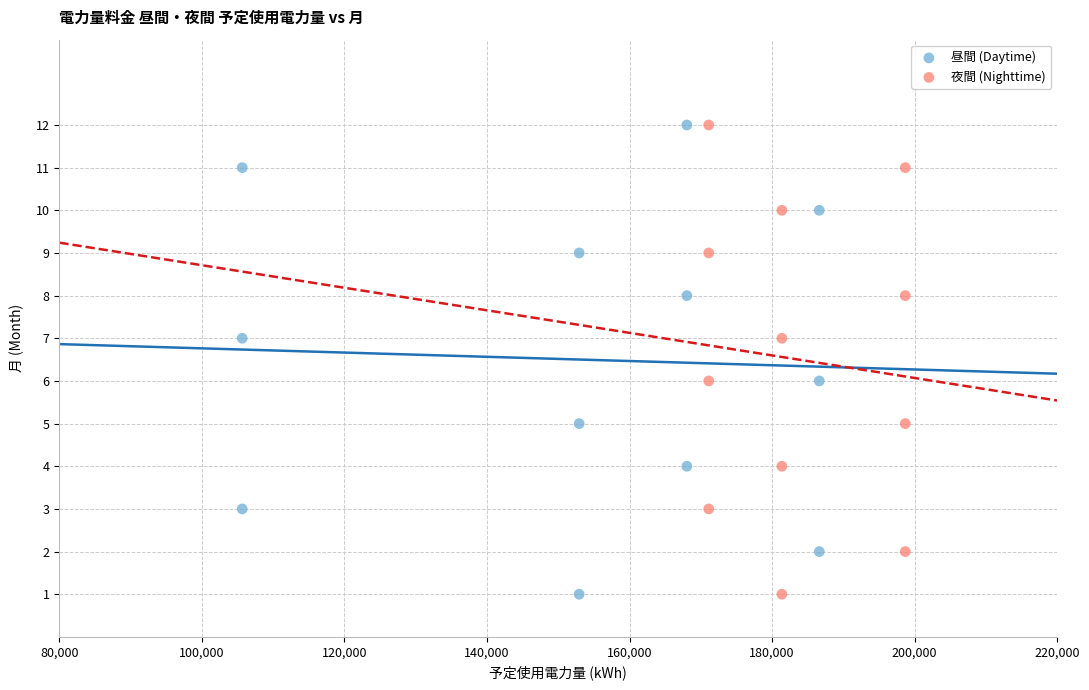

What are all the series names shown in the legend?

昼間 (Daytime), 夜間 (Nighttime)